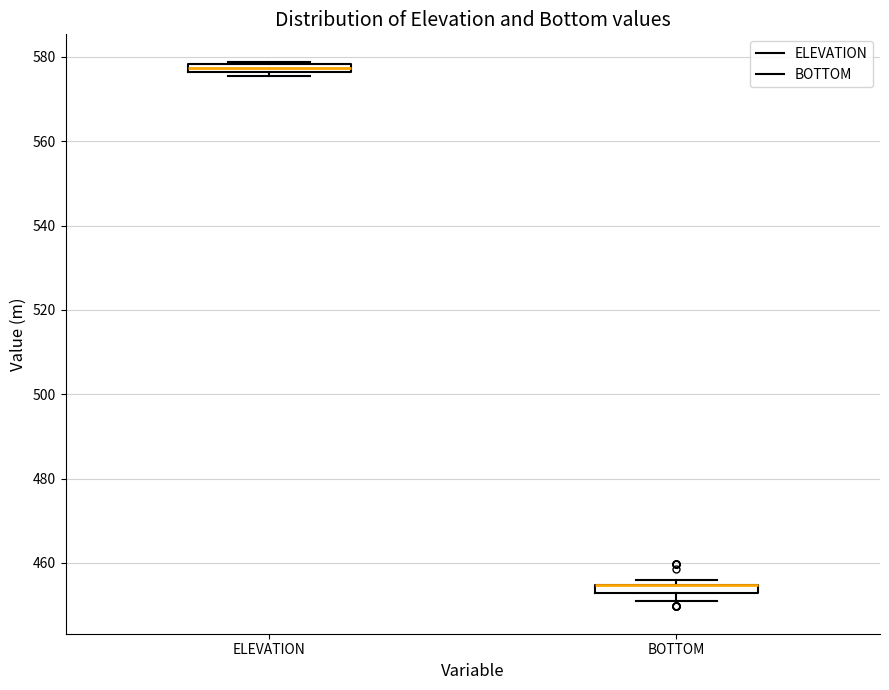

Where is the lower edge of the box for ELEVATION on the y-axis? The values are not printed on the chart, so give them approximately, as read against the axis.

576